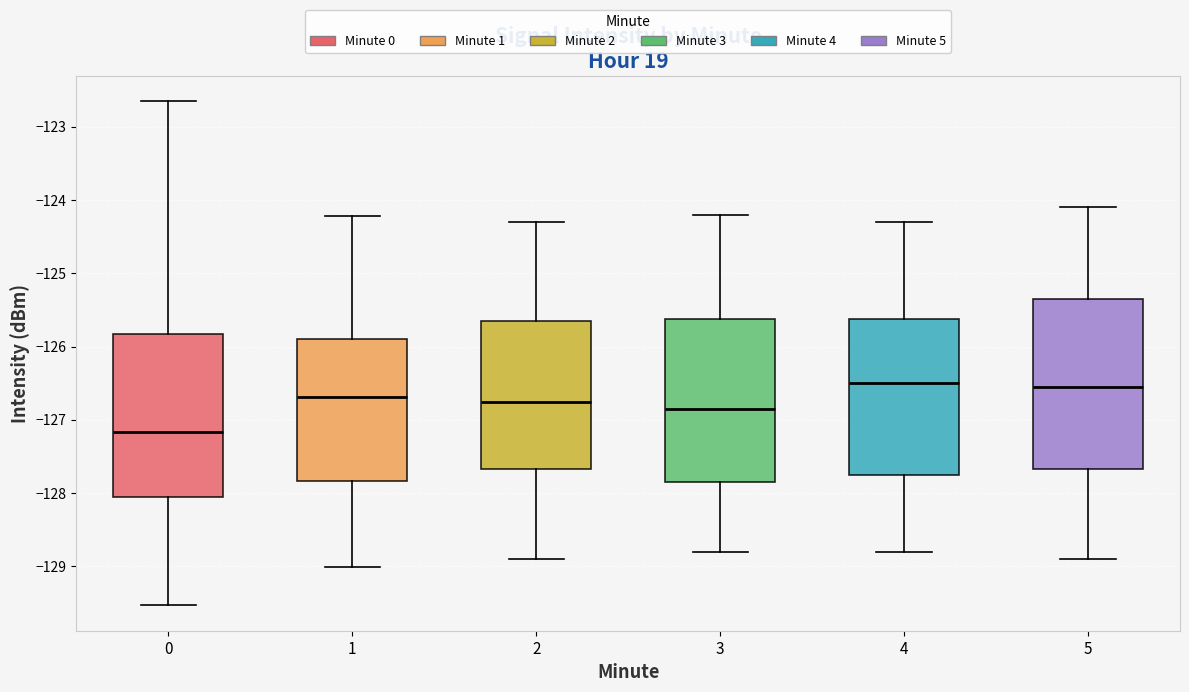

Reading left to right, transcribe this box plot: for each box, give where its median line is, the range the box spans, and where its two whiskers end, as read against the y-axis. The values are not printed on the chart, so give them approximately, as read against the axis.

0: median -127.2, box -128.1 to -125.8, whiskers -129.5 to -122.7
1: median -126.7, box -127.8 to -125.9, whiskers -129.0 to -124.2
2: median -126.7, box -127.7 to -125.6, whiskers -128.9 to -124.3
3: median -126.8, box -127.8 to -125.6, whiskers -128.8 to -124.2
4: median -126.5, box -127.7 to -125.6, whiskers -128.8 to -124.3
5: median -126.5, box -127.7 to -125.3, whiskers -128.9 to -124.1